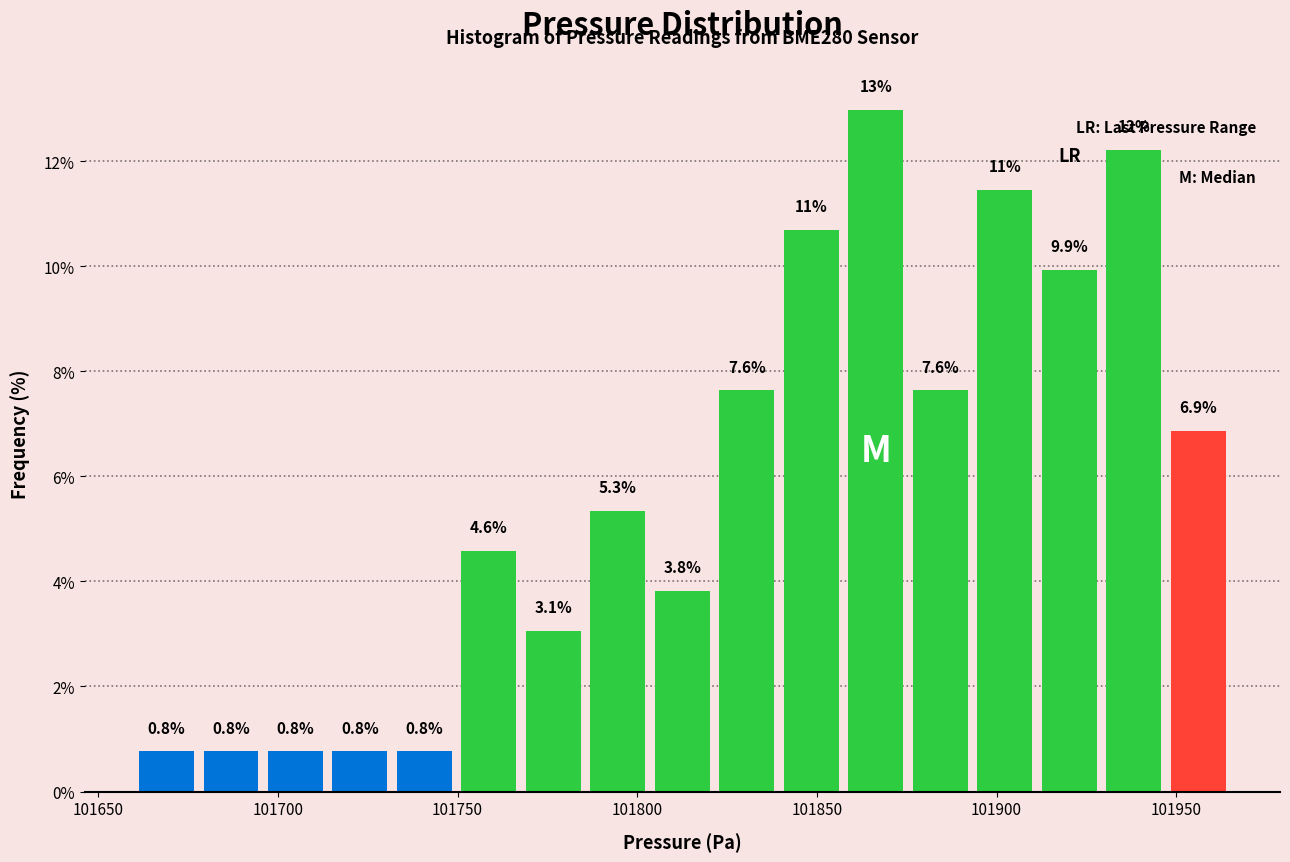

Around what value on the x-axis is the tallest bar? Give the approximate position of its centre, as read against the axis.

101865